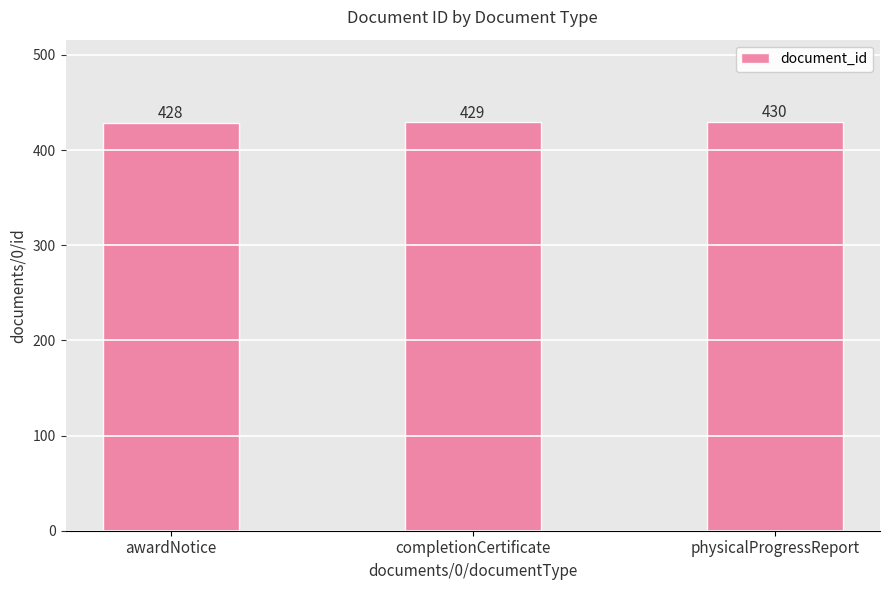

What is the smallest value displayed?

428